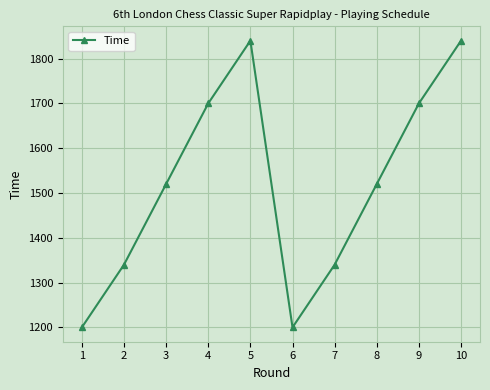

Between 9 and 7, which is larger?

9